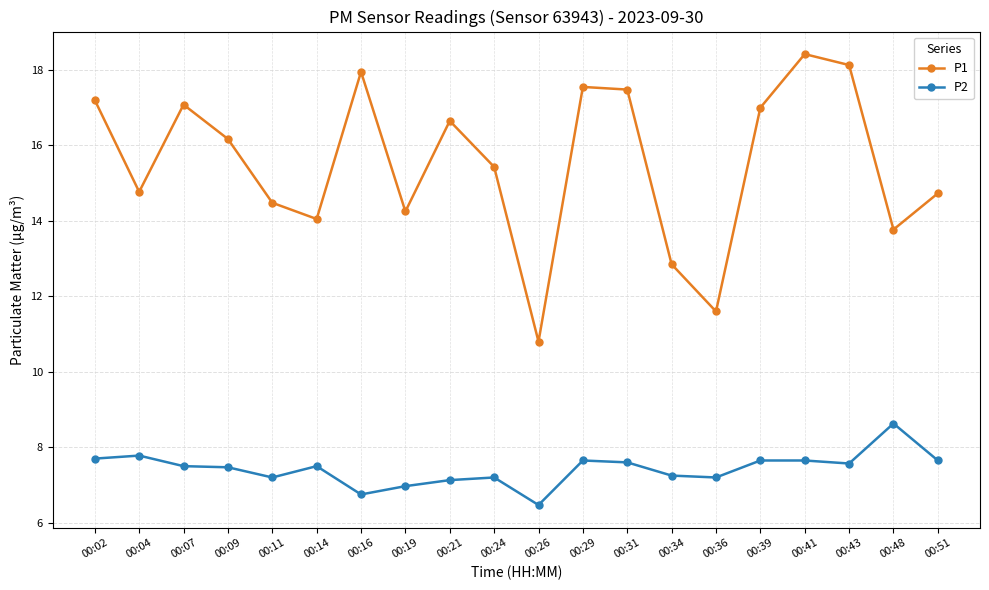

What is the approximate value of P1 at 00:09?

16.2